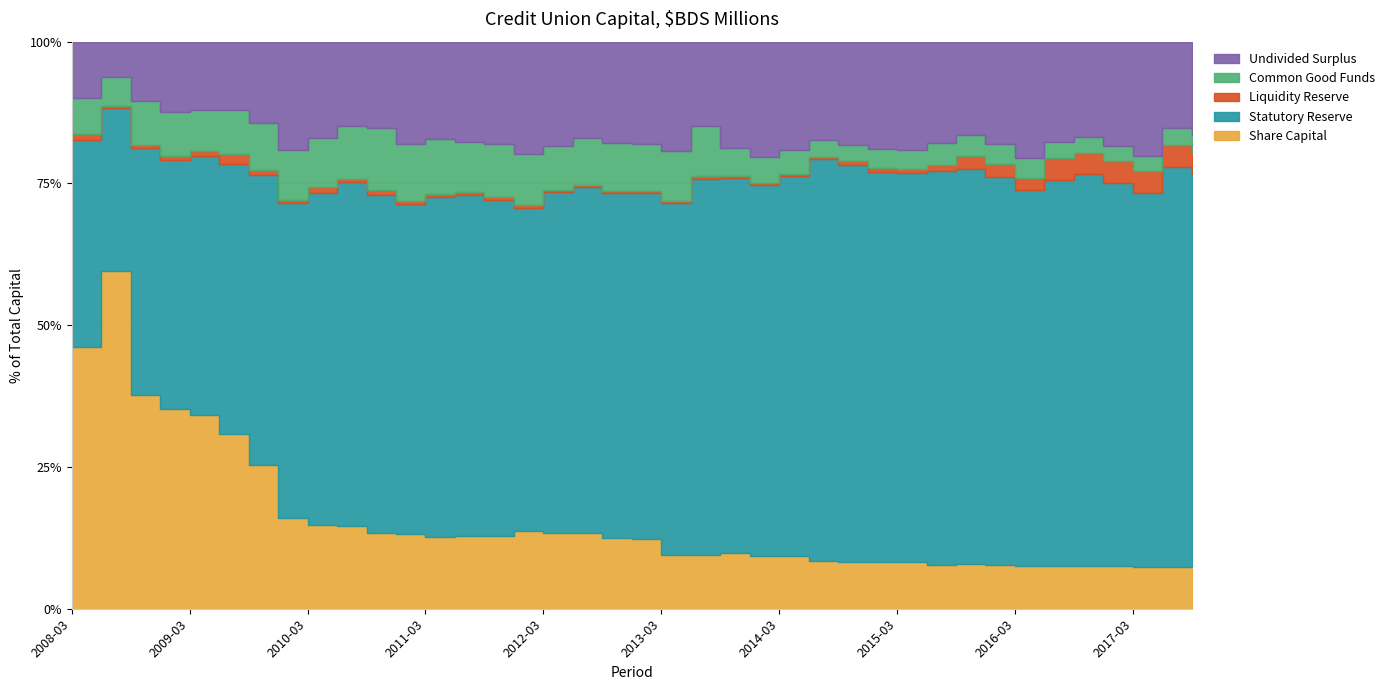

True or false: Common Good Funds has a value of 12.6 at 2017-06.

False